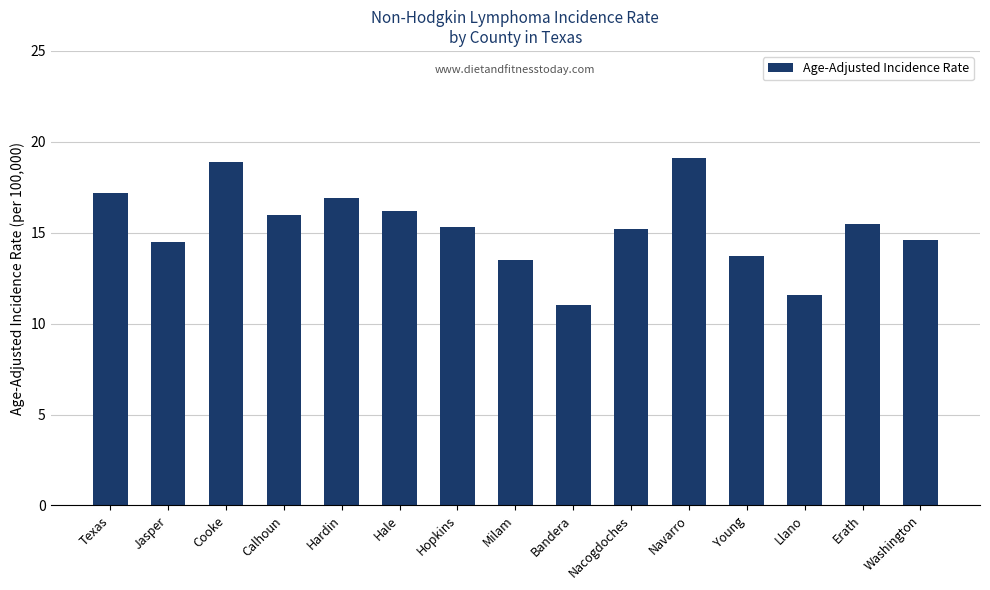

Is it true that the value at Texas is 30.2?

False